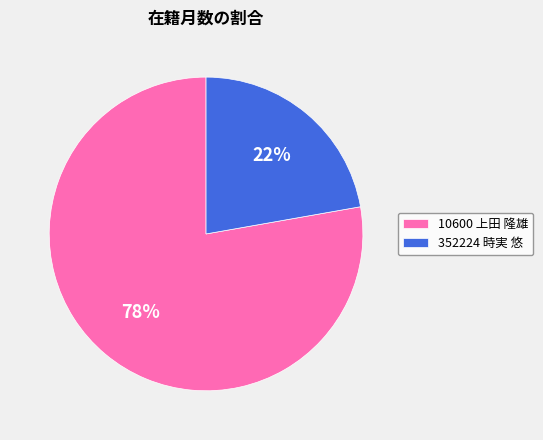

The 352224 時実 悠 slice represents 22% of the pie. True or false?

True